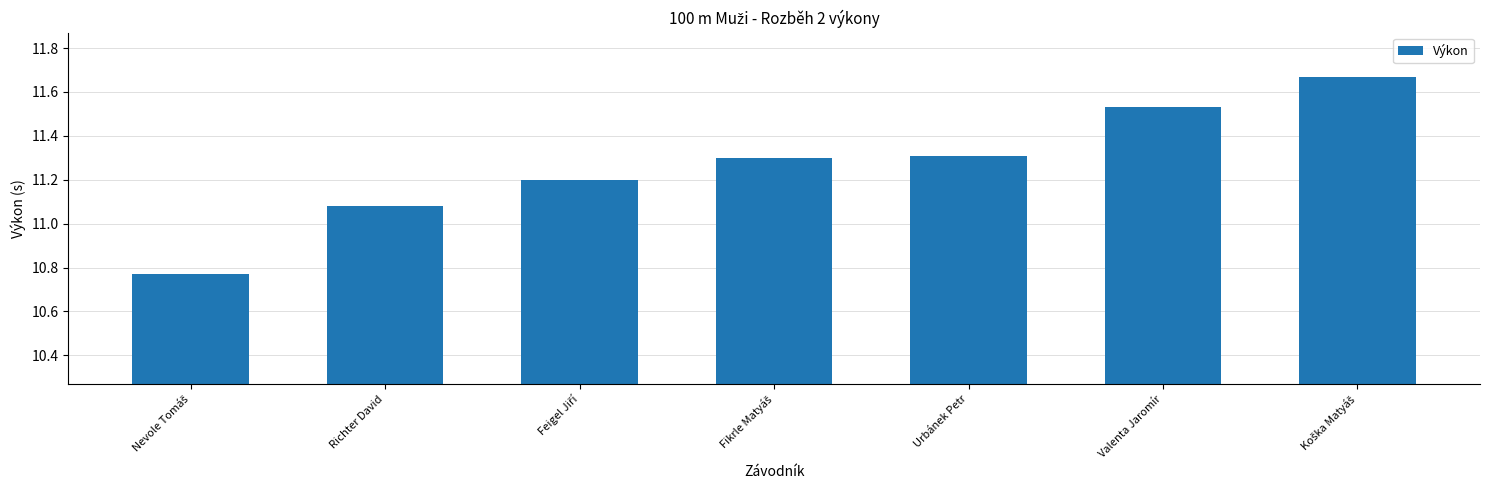

What is the difference between the maximum and minimum values?

0.9